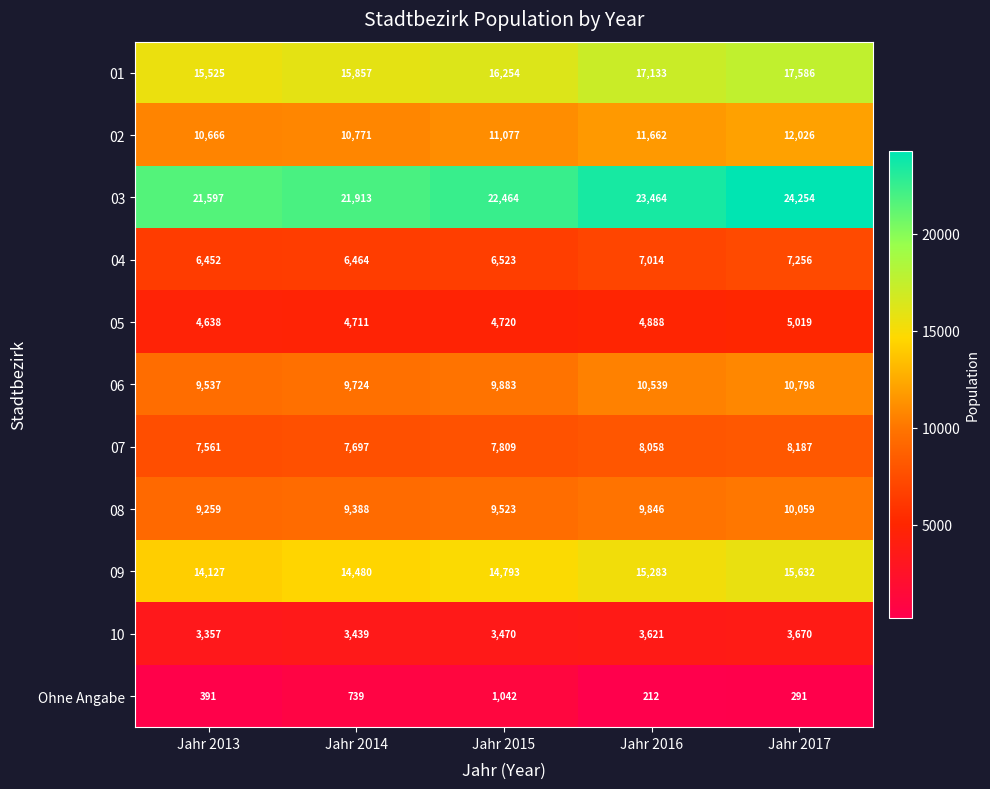

Where is 05 nearest to the value 4828?

Jahr 2016